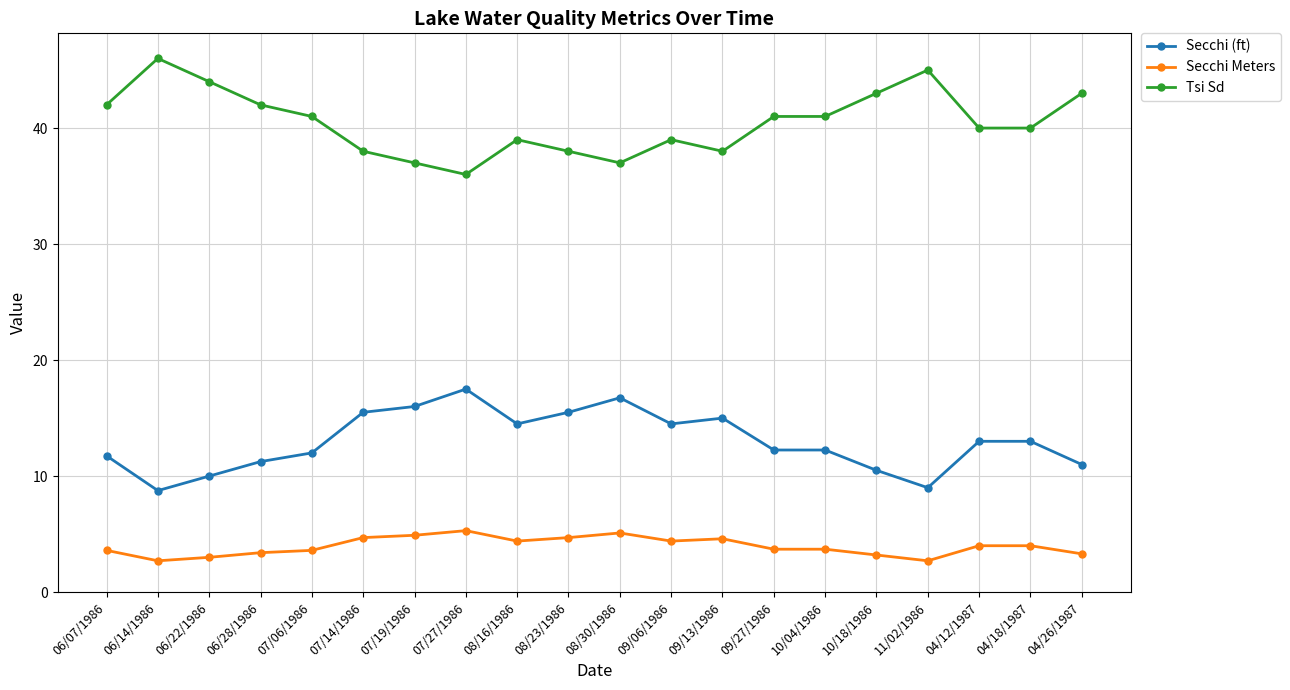

What is the difference between the maximum and second lowest values in the Secchi (ft) series?

8.5